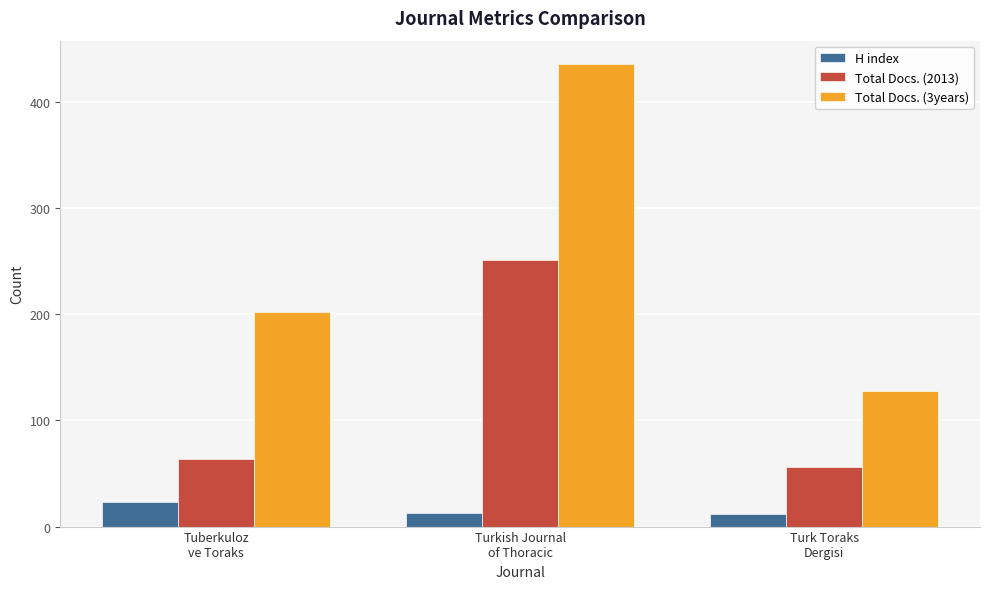

List the series in order of their overall mean, lowest first.

H index, Total Docs. (2013), Total Docs. (3years)